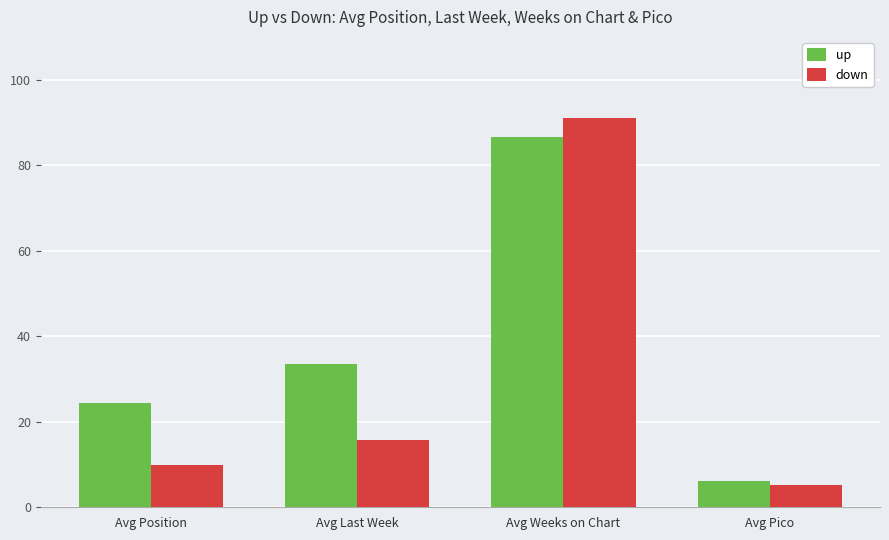

How many bars are there in total?

8